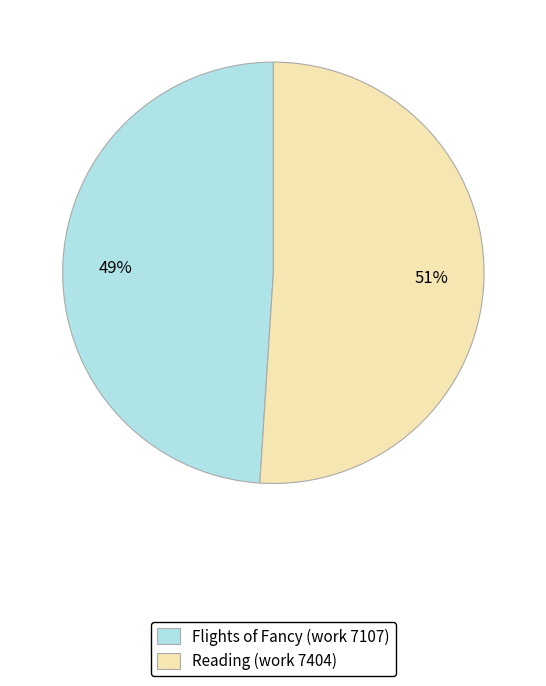

True or false: Flights of Fancy (work 7107) accounts for 49% of the total.

True